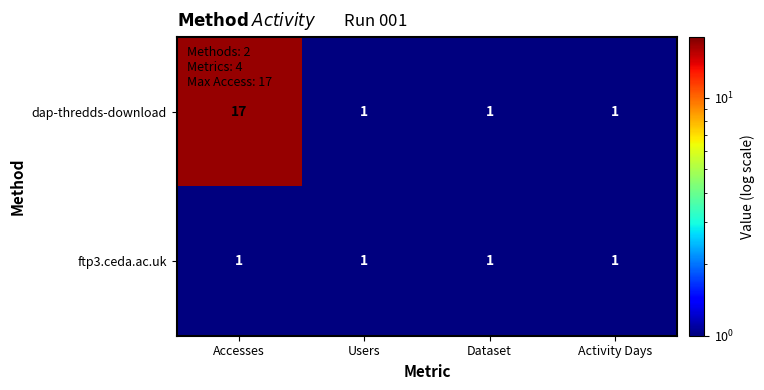

Rank the series by their maximum value, from lowest to highest.

ftp3.ceda.ac.uk, dap-thredds-download